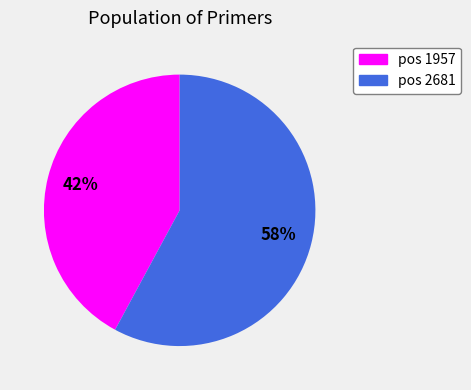

To the nearest percent, what is the difference between the largest and smallest slice percentages?

16%